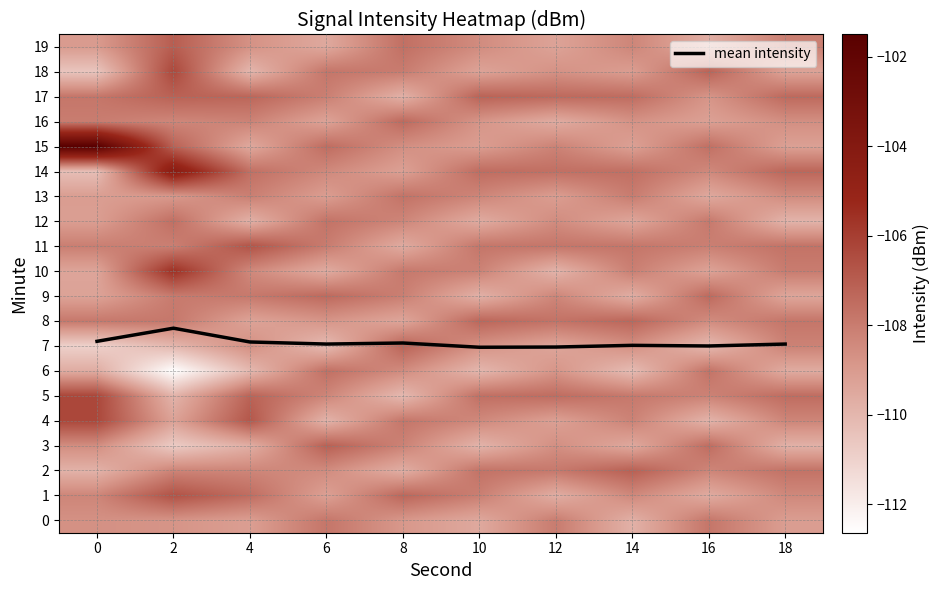

Is it true that mean intensity equals 9.9 at 0?

False